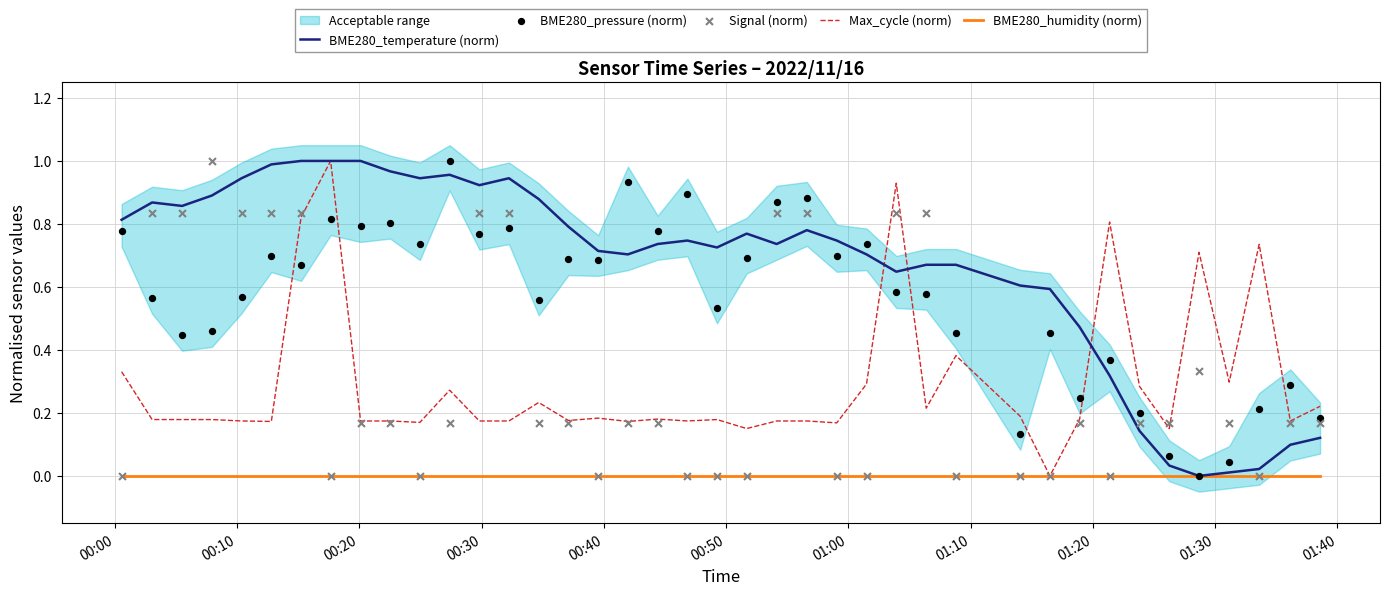

At how many categories does at least one series exceed 0?

40